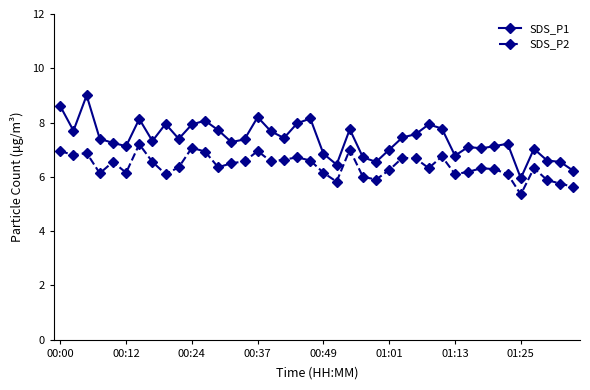

How many interior local valleys does the SDS_P2 series have?

11